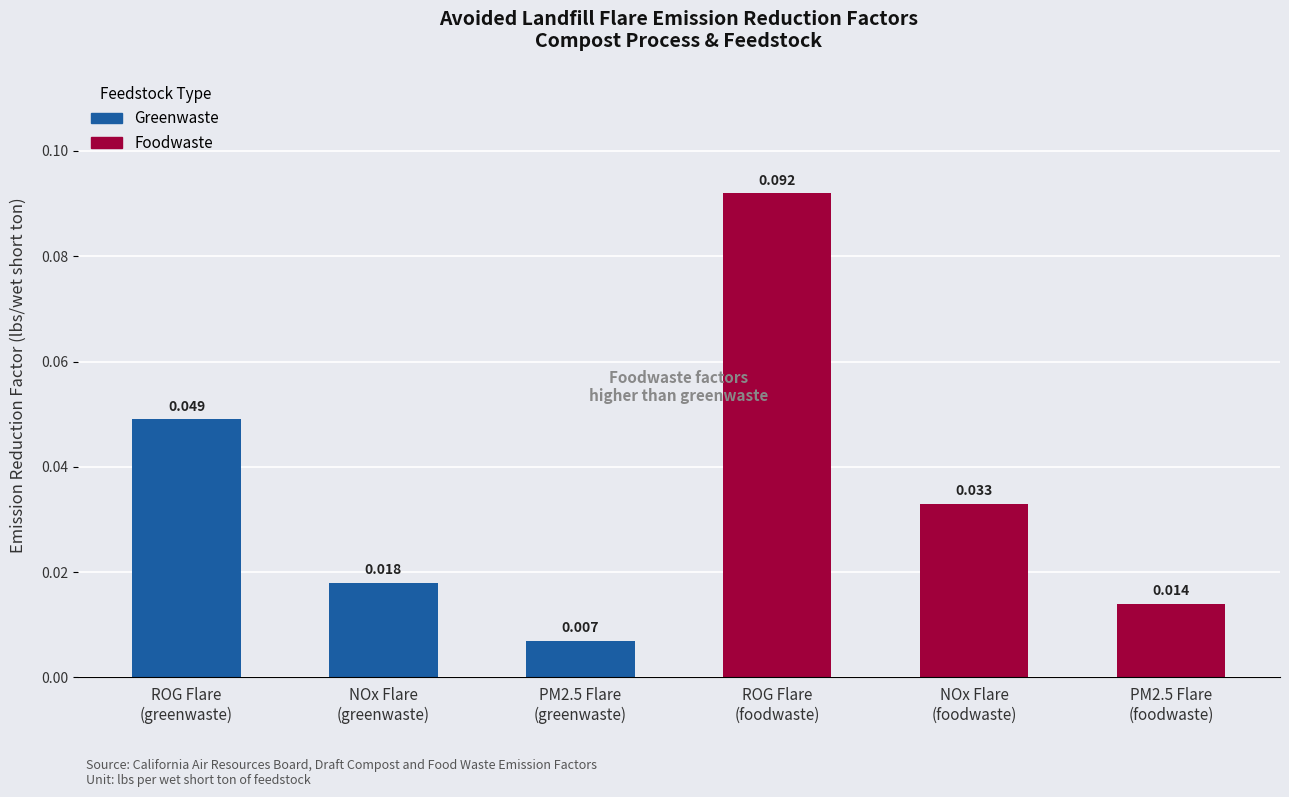

Reading left to right, extract all data points from this chart.

0.0	0.0	0.0	0.1	0.0	0.0